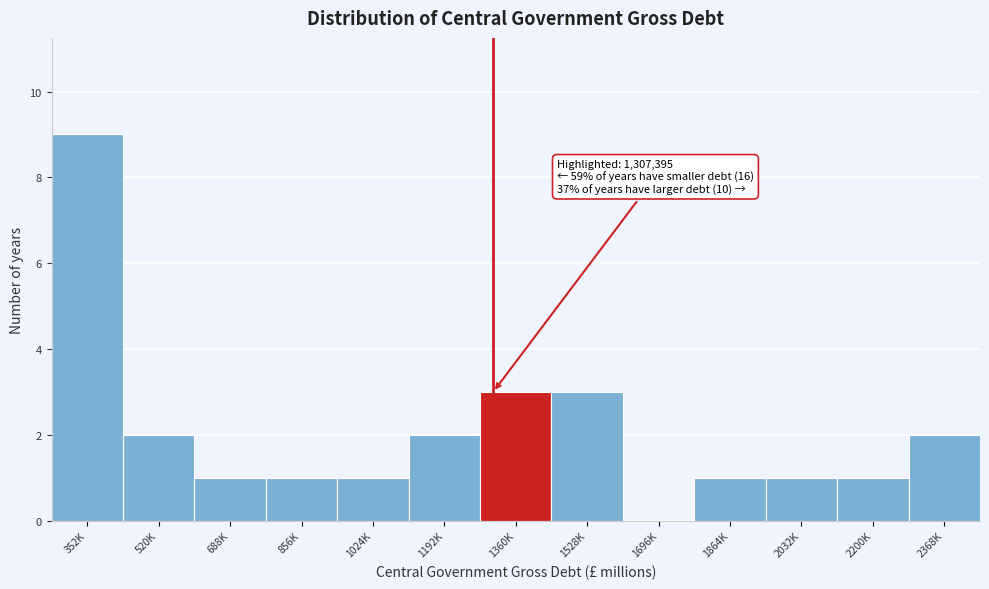

Reading left to right, list all the values displayed in this chart.

352K=9	520K=2	688K=1	856K=1	1024K=1	1192K=2	1360K=3	1528K=3	1696K=0	1864K=1	2032K=1	2200K=1	2368K=2